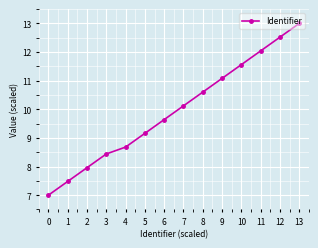

What is the sum of all values?

139.3